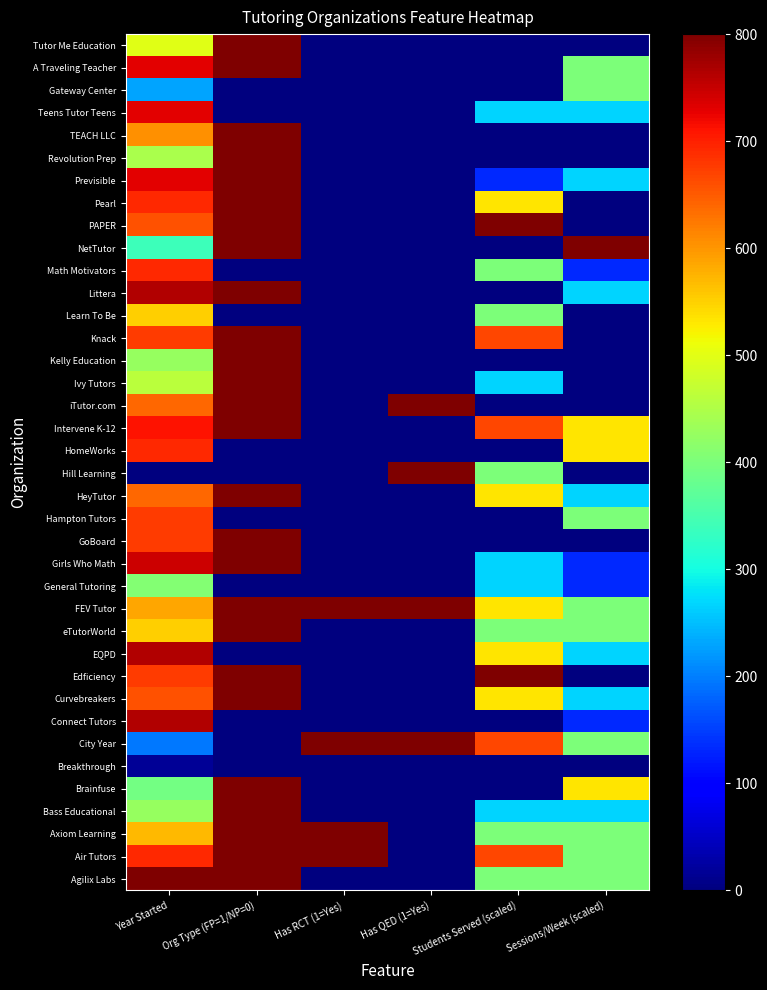

What is the greatest value displayed?

800.0